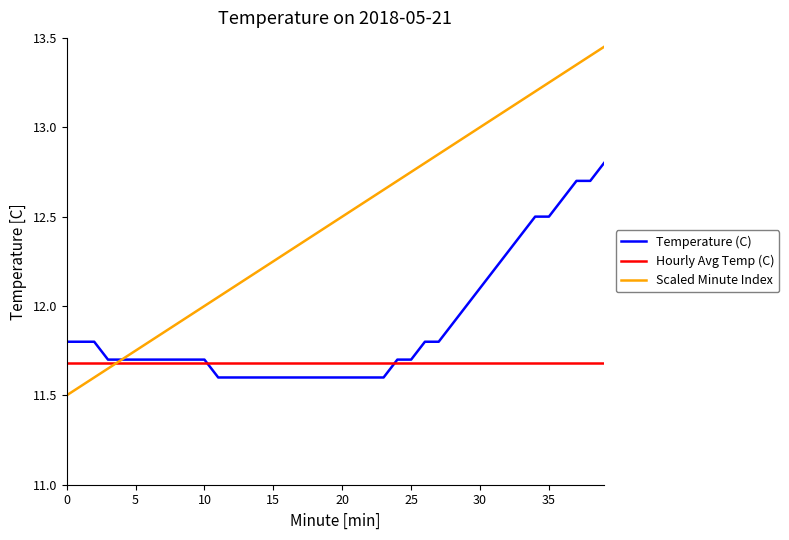

Which series has the largest total across all categories?

Scaled Minute Index